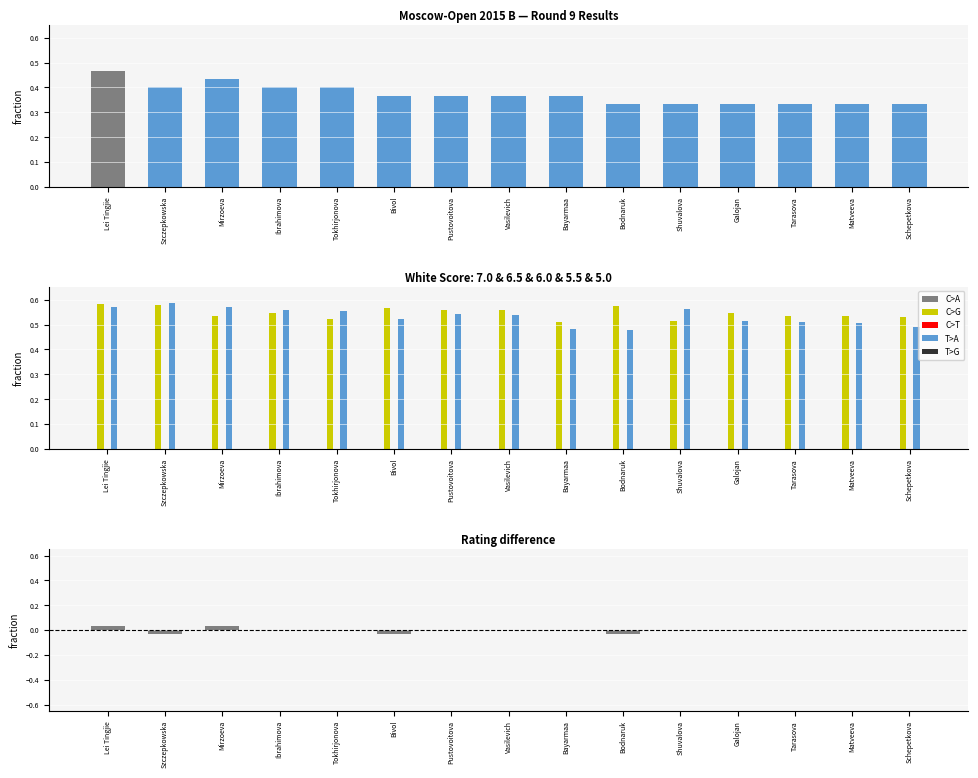

What is the greatest value displayed?

0.6